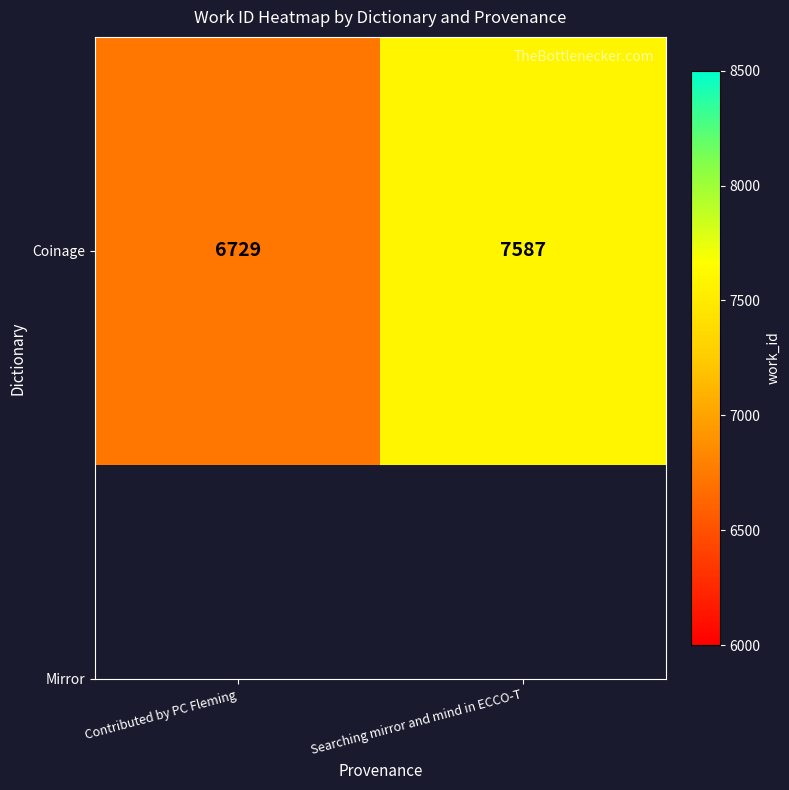

Reading left to right, list all the values displayed in this chart.

Contributed by PC Fleming=6729	Searching mirror and mind in ECCO-T=7587